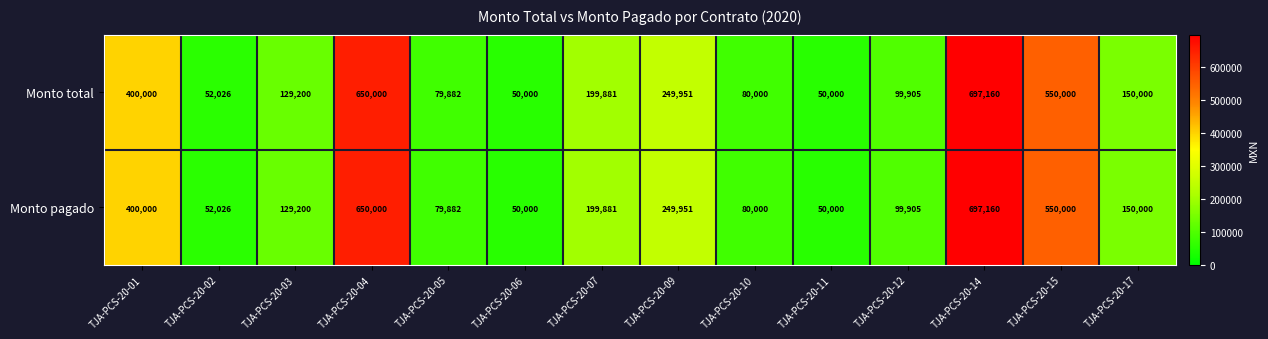

Reading left to right, what are all the values shown in this chart?

Monto total: 400000	52026	129200	650000	79882	50000	199881	249951	80000	50000	99905	697160	550000	150000
Monto pagado: 400000	52026	129200	650000	79882	50000	199881	249951	80000	50000	99905	697160	550000	150000